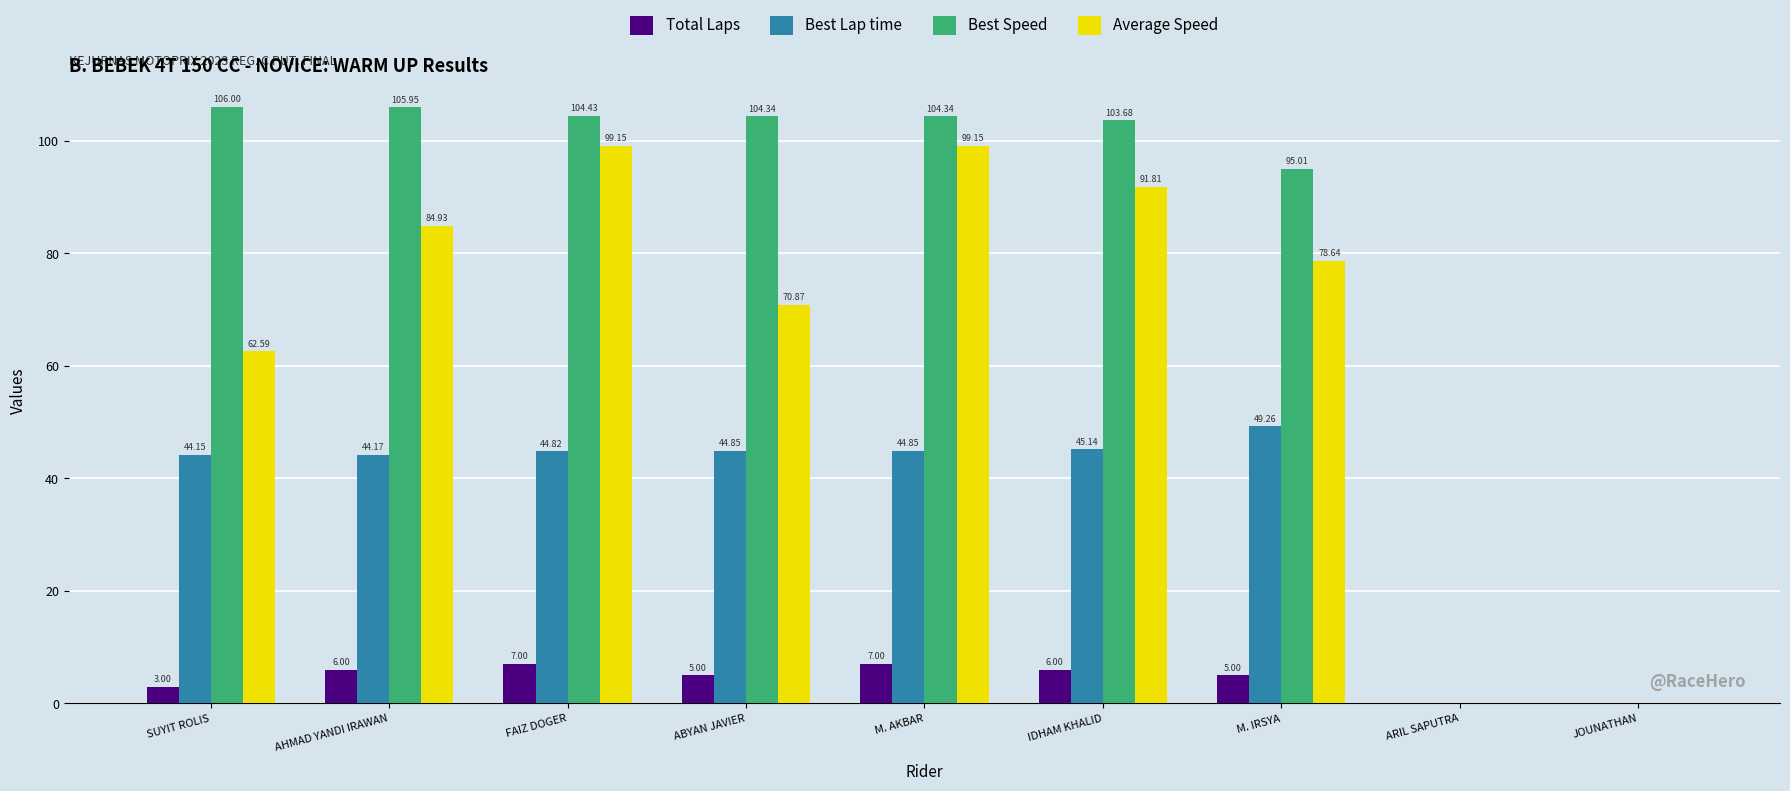

At which category is the sum across all series the highest?

FAIZ DOGER